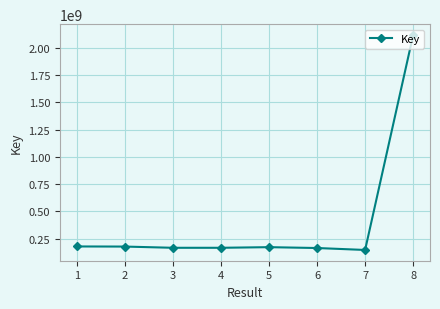

What is the value of the 3rd point from the left?

166777037